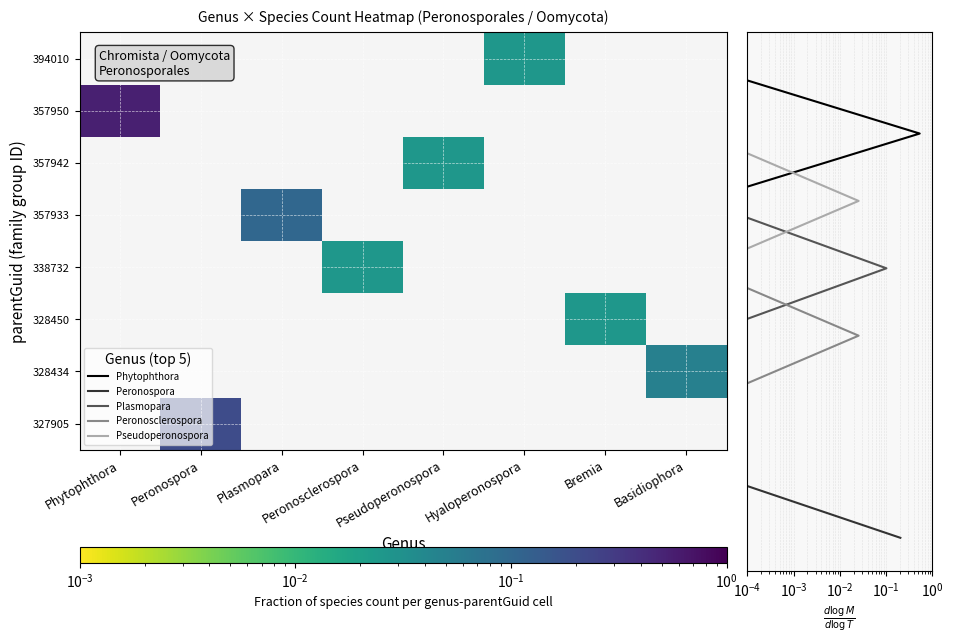

Count the 328434 values in the range 0 to 1.

8